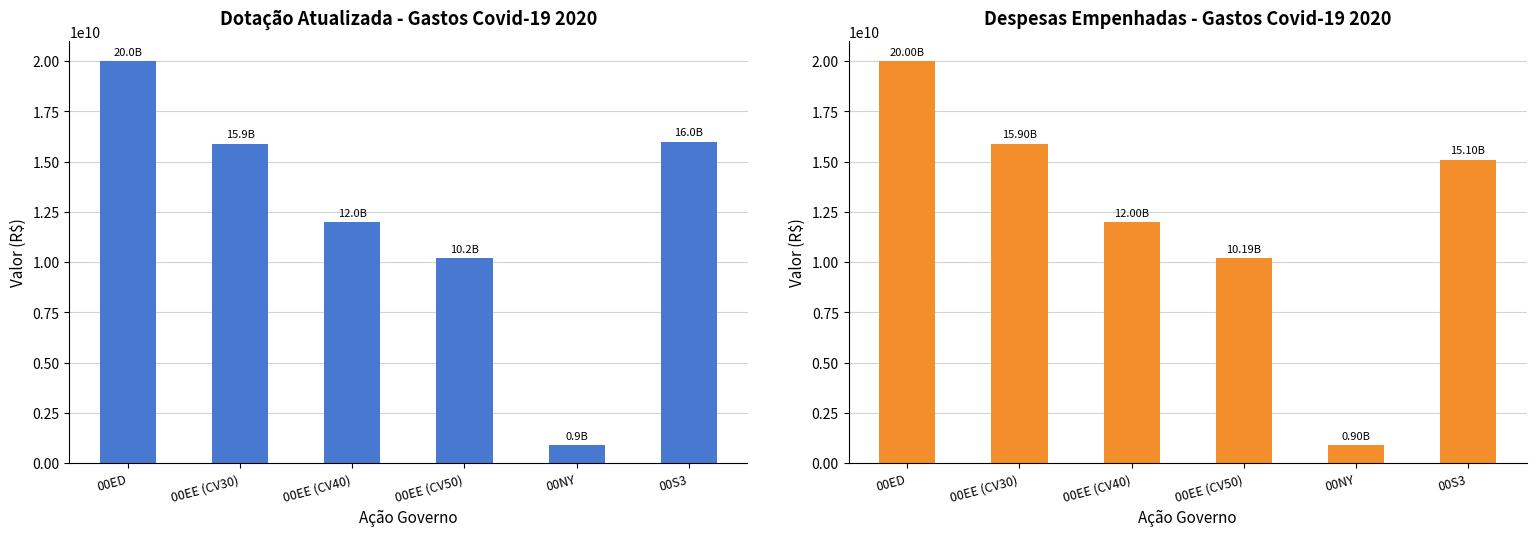

At 00EE (CV40), list the series in order from largest to smallest.

DOTACAO ATUALIZADA, DESPESAS EMPENHADAS